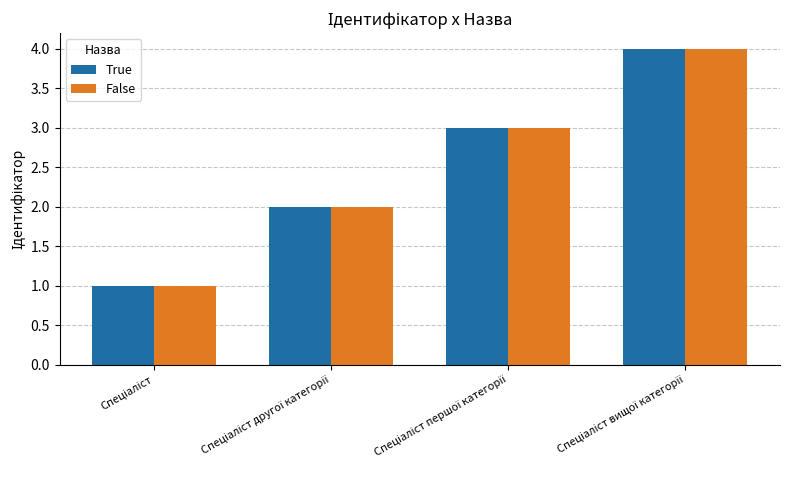

What is the maximum value for True?

4